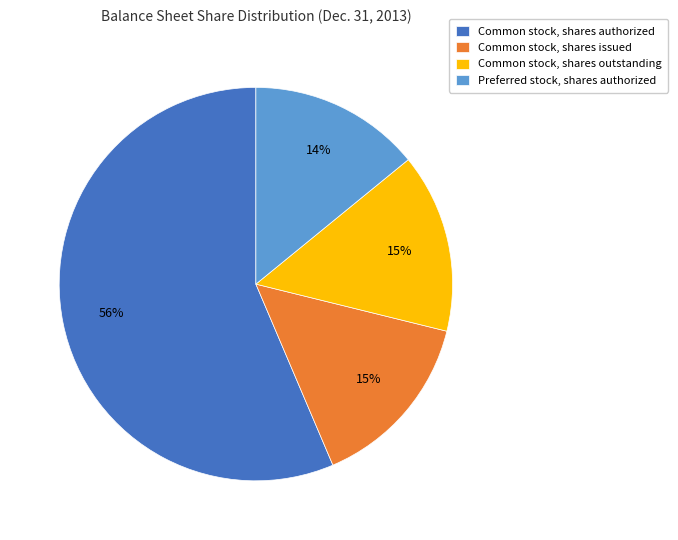

To the nearest percent, what percentage of the pie is Common stock, shares authorized?

56%